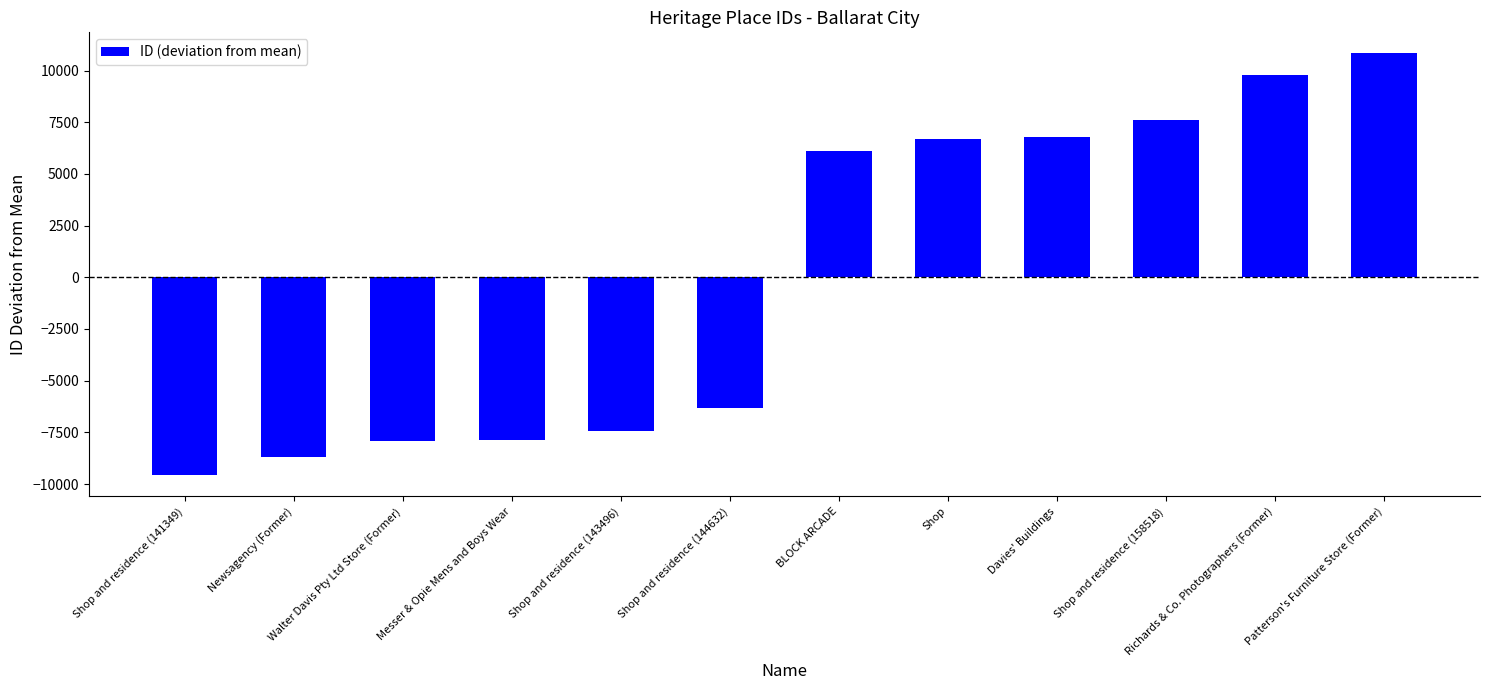

What is the maximum value shown in the chart?

10832